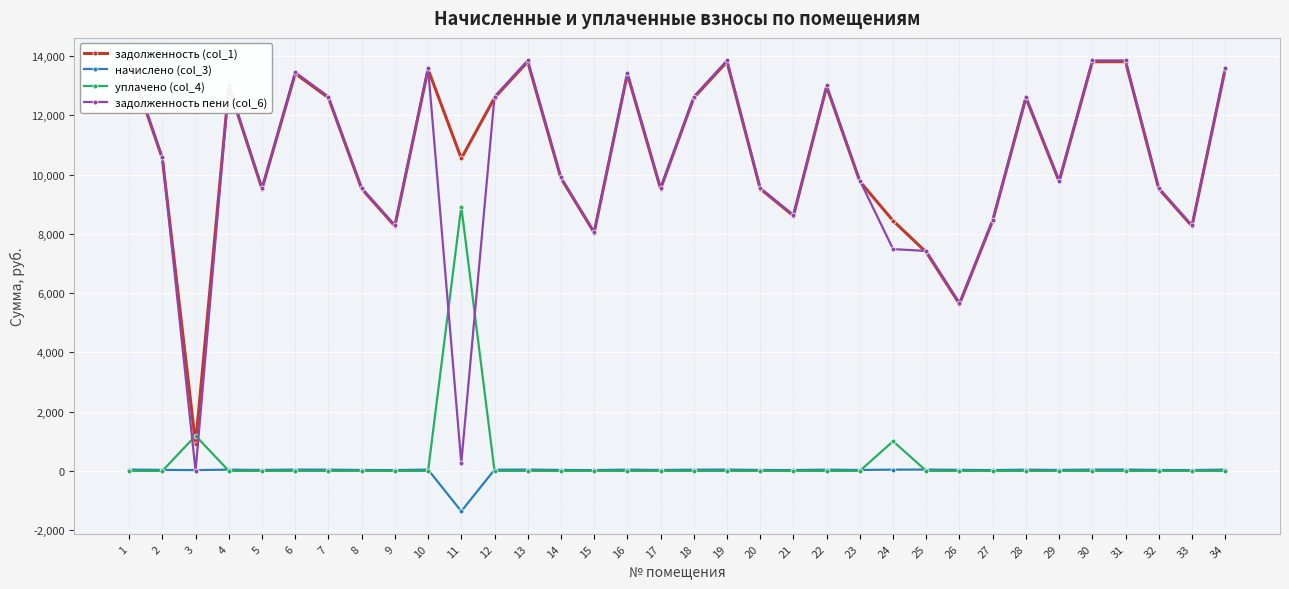

How many interior local valleys does the задолженность (col_1) series have?

10